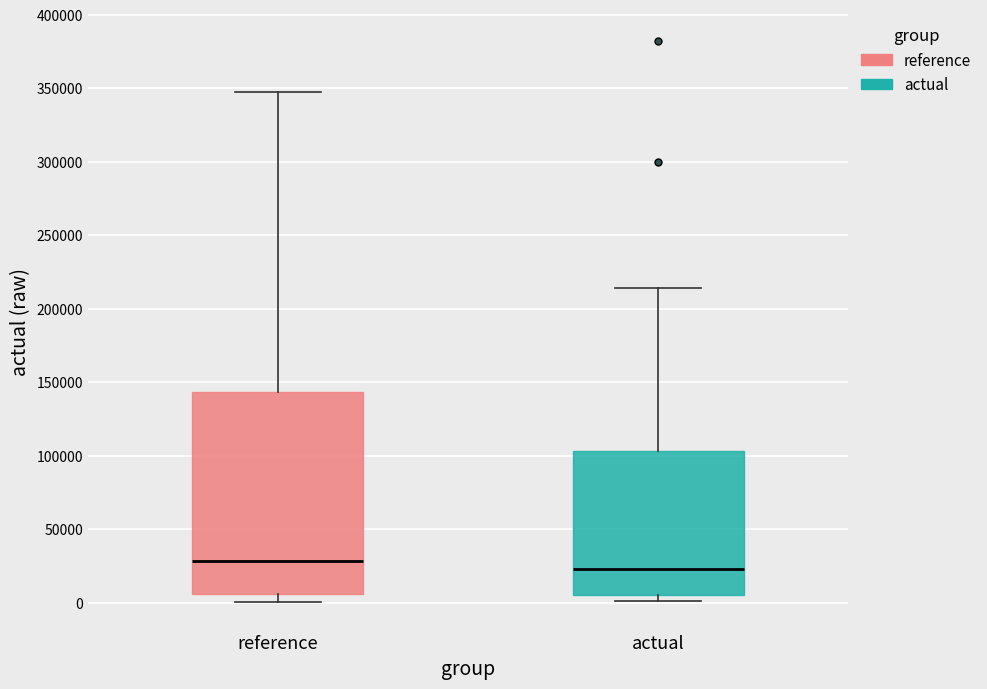

Which box's median line is the lowest?

actual